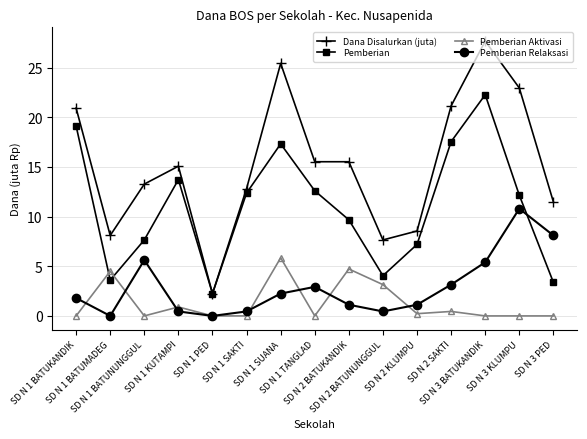

How many times do Pemberian and Pemberian Relaksasi cross each other?

1